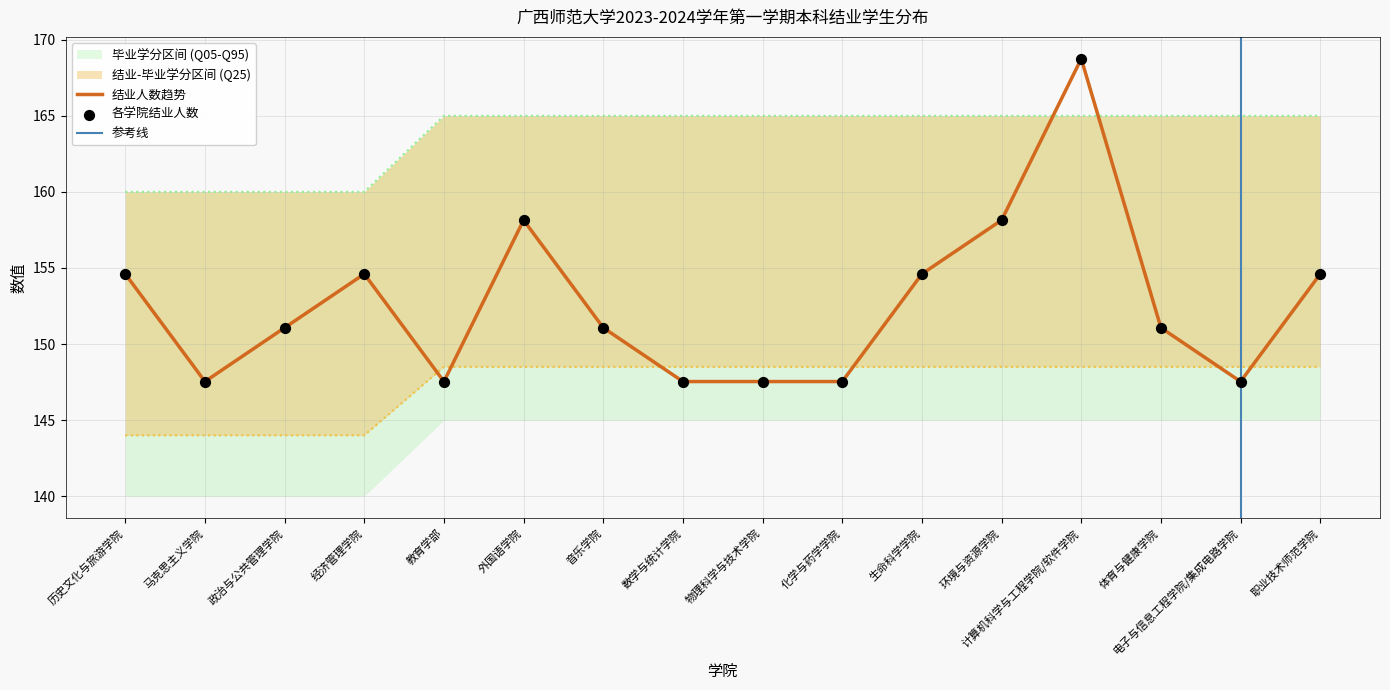

What is the approximate value of 结业人数趋势 at 政治与公共管理学院?

151.1